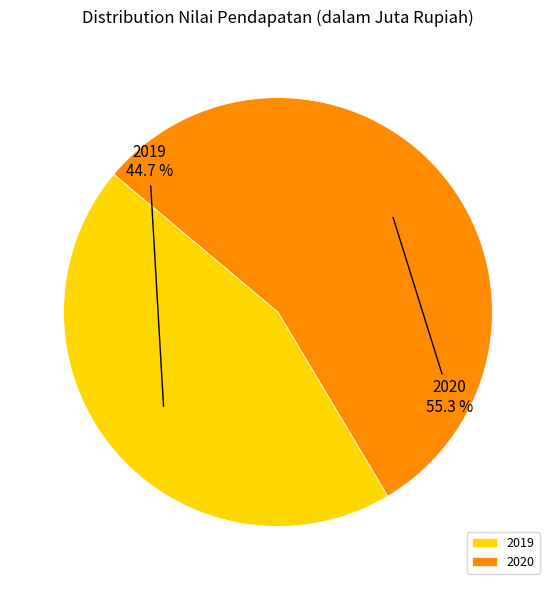

Which slice is the smallest?

2019